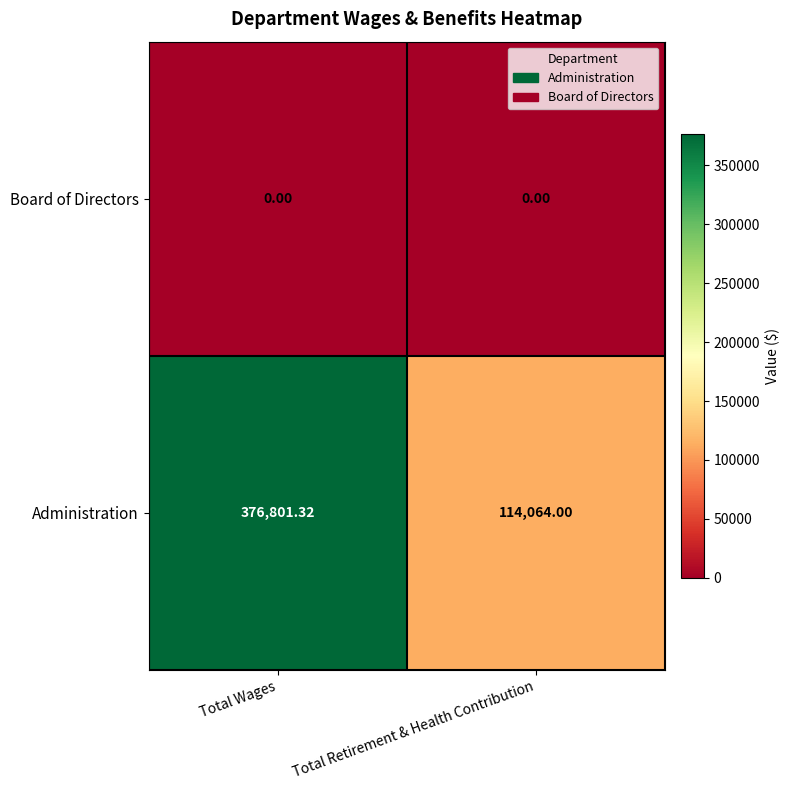

Where does the Administration series first go above 376801?

Total Wages